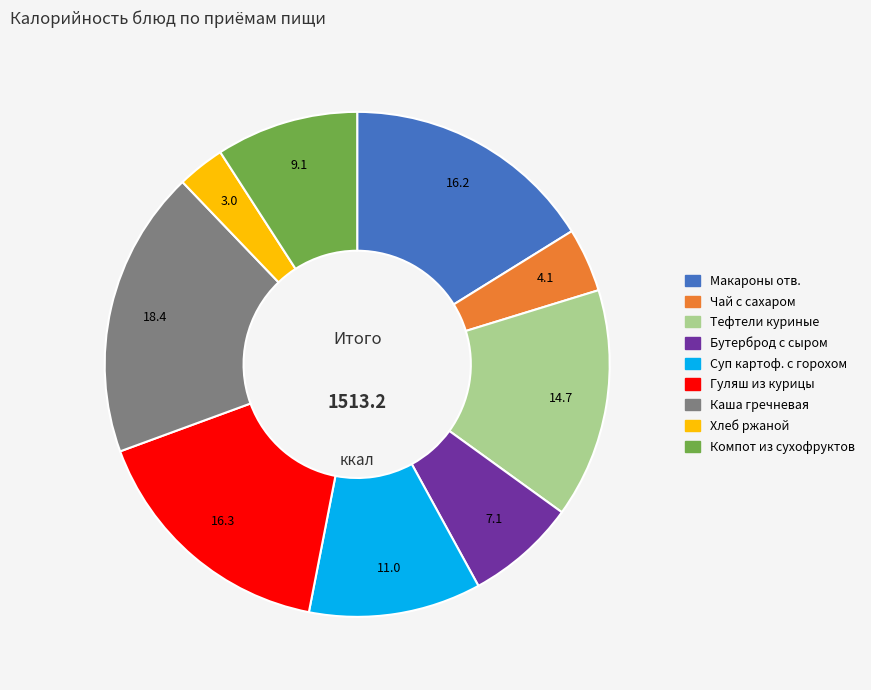

Is there any slice that represents more than half of the pie?

No